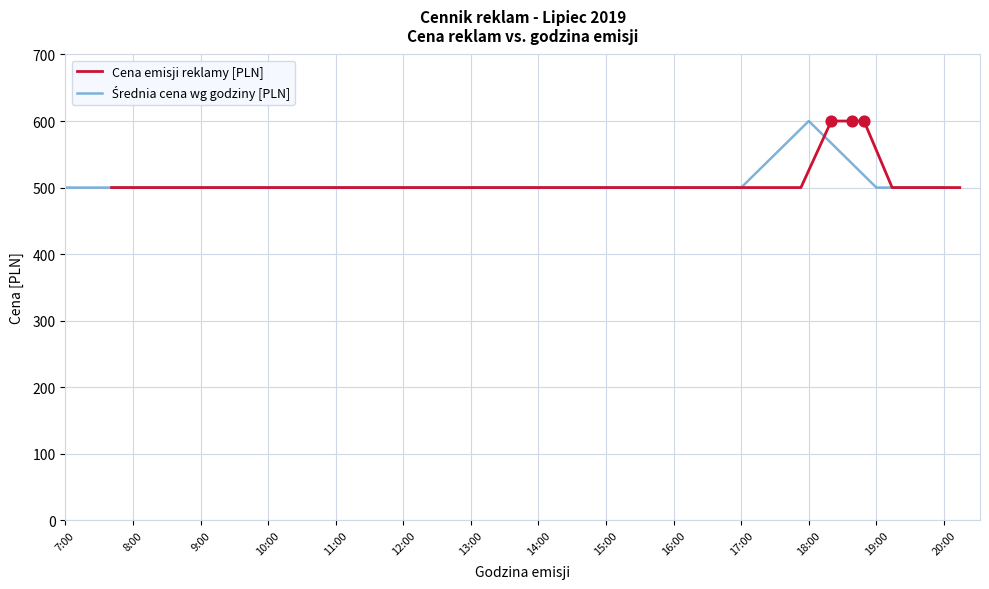

What is the ratio of the value at 13:14 to the value at 12:04?

1.0